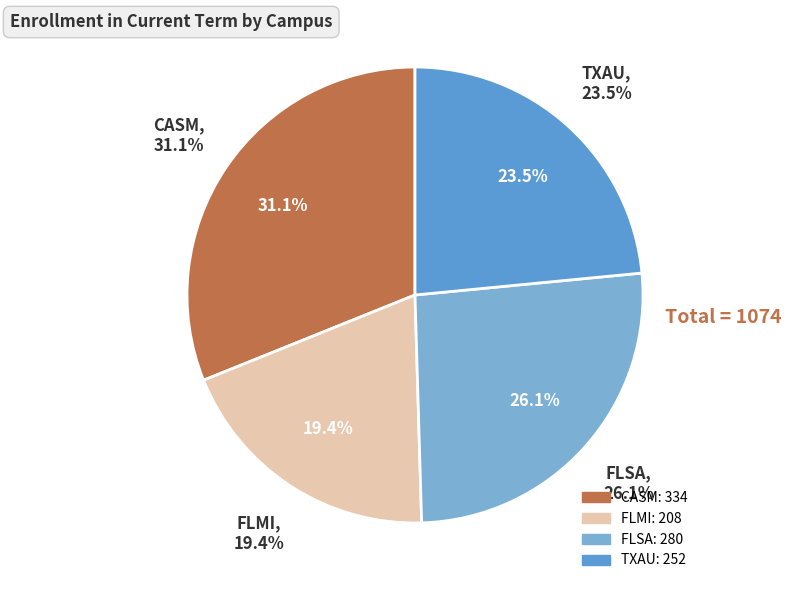

What is the smallest slice in the pie chart?

FLMI